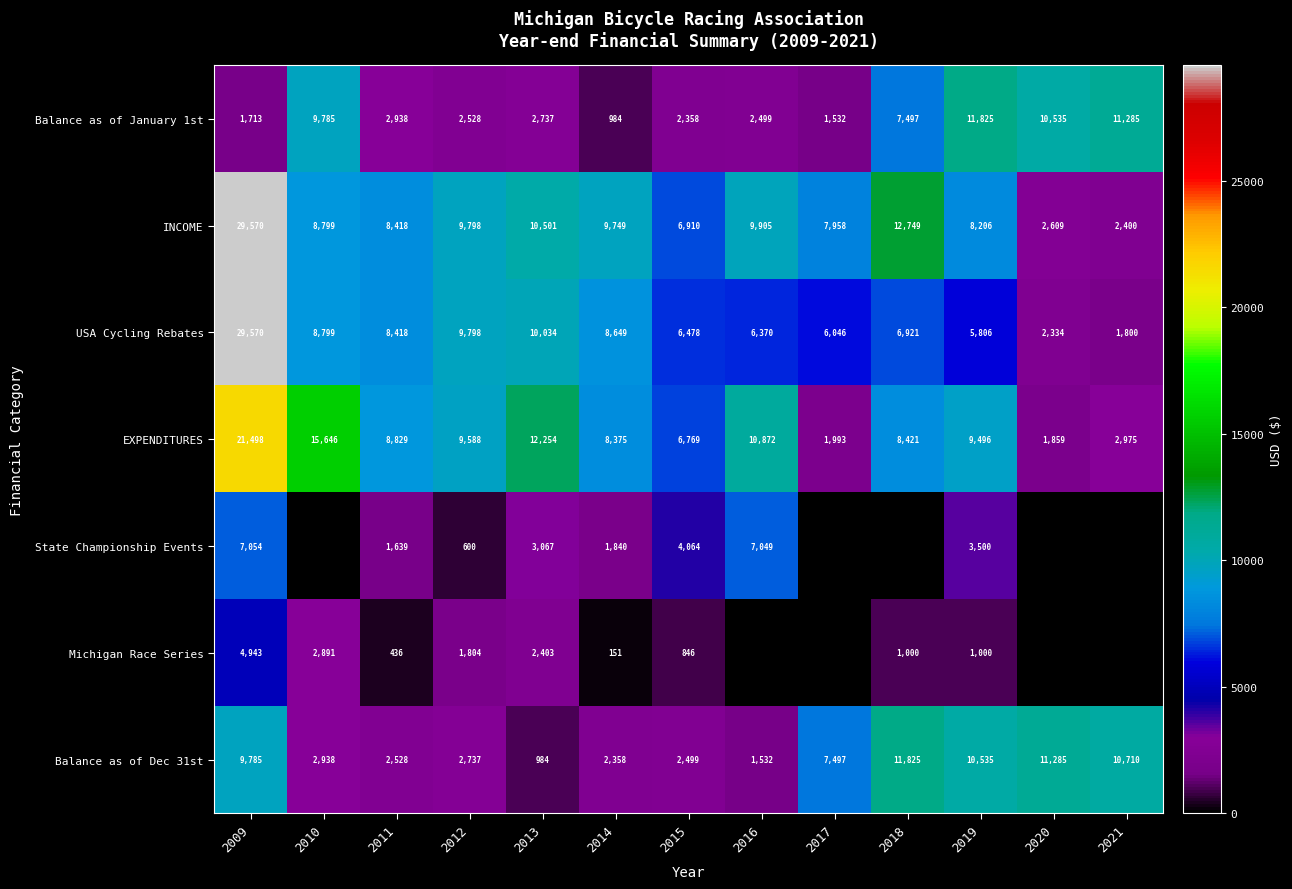

What is the total value across all series at 2014?

32106